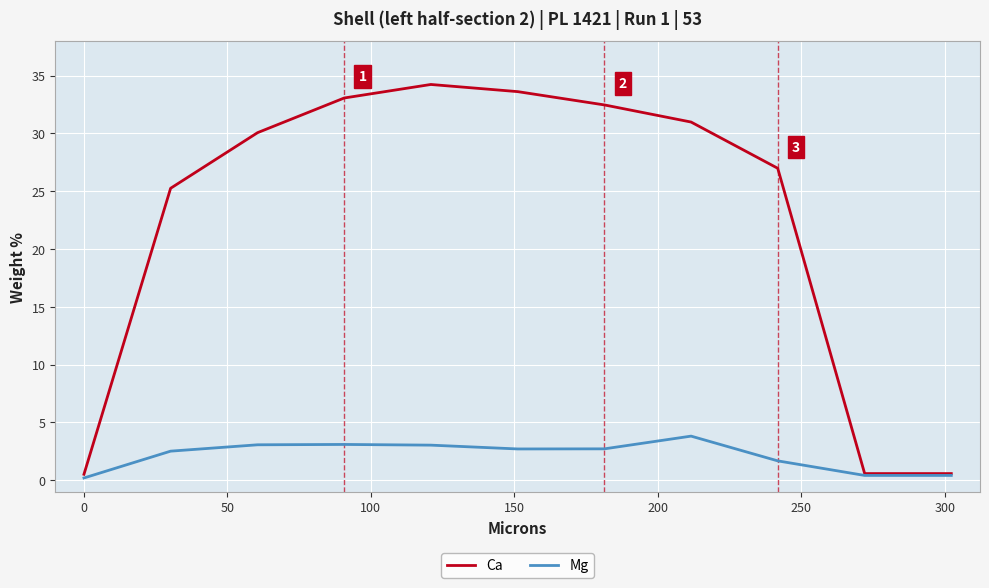

What is the difference between the maximum and minimum values in the Mg series?

3.6